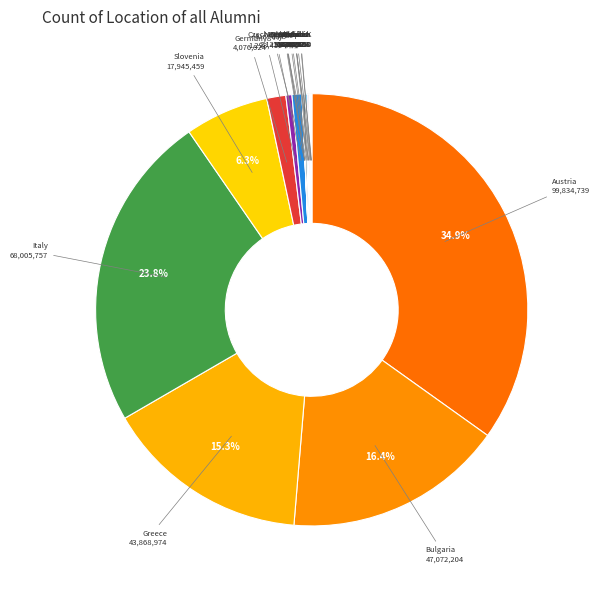

To the nearest percent, what is the difference between the largest and smallest slice percentages?

35%